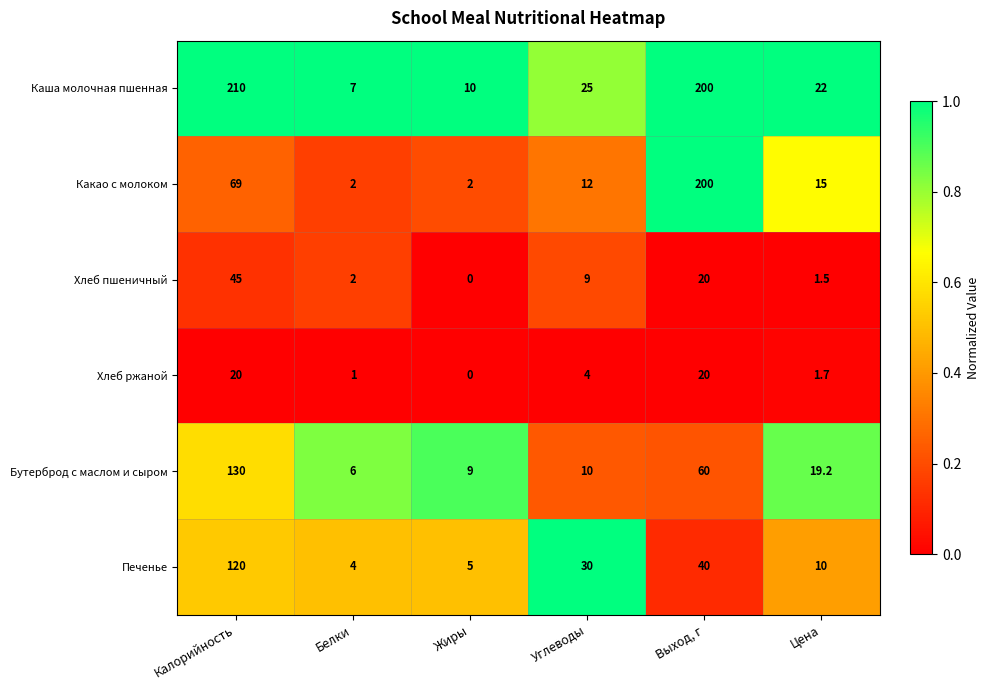

The value of Бутерброд с маслом и сыром at Калорийность is 52.6. True or false?

False